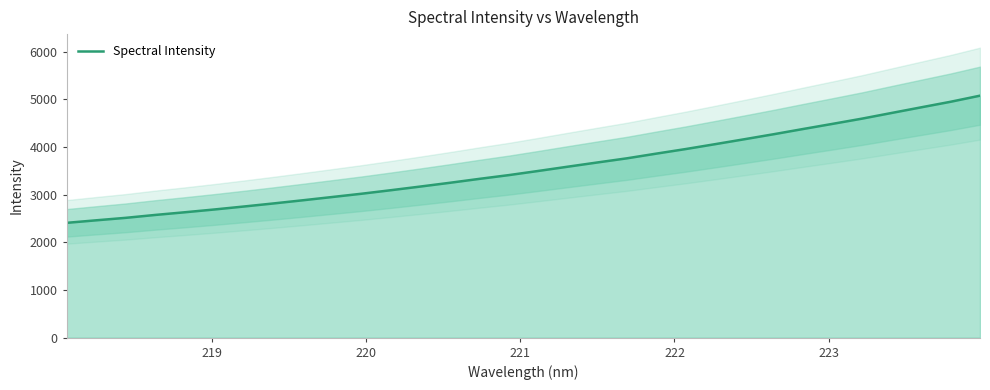

What is the minimum value for Spectral Intensity?

2408.4